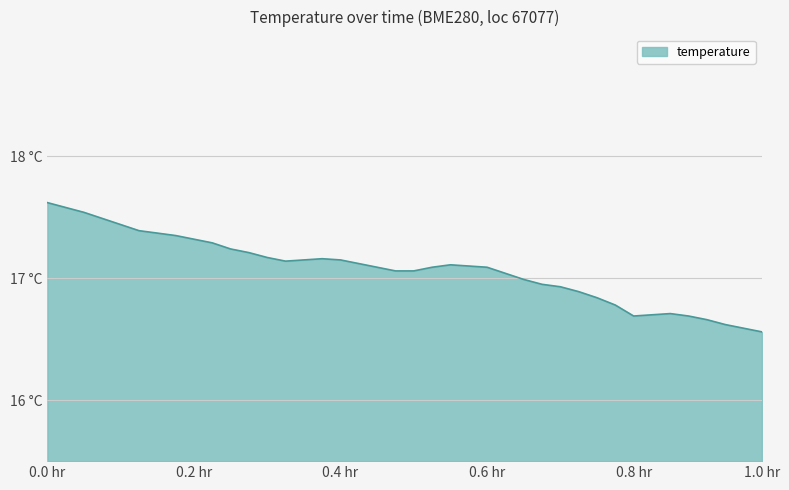

What is the average value?

17.1